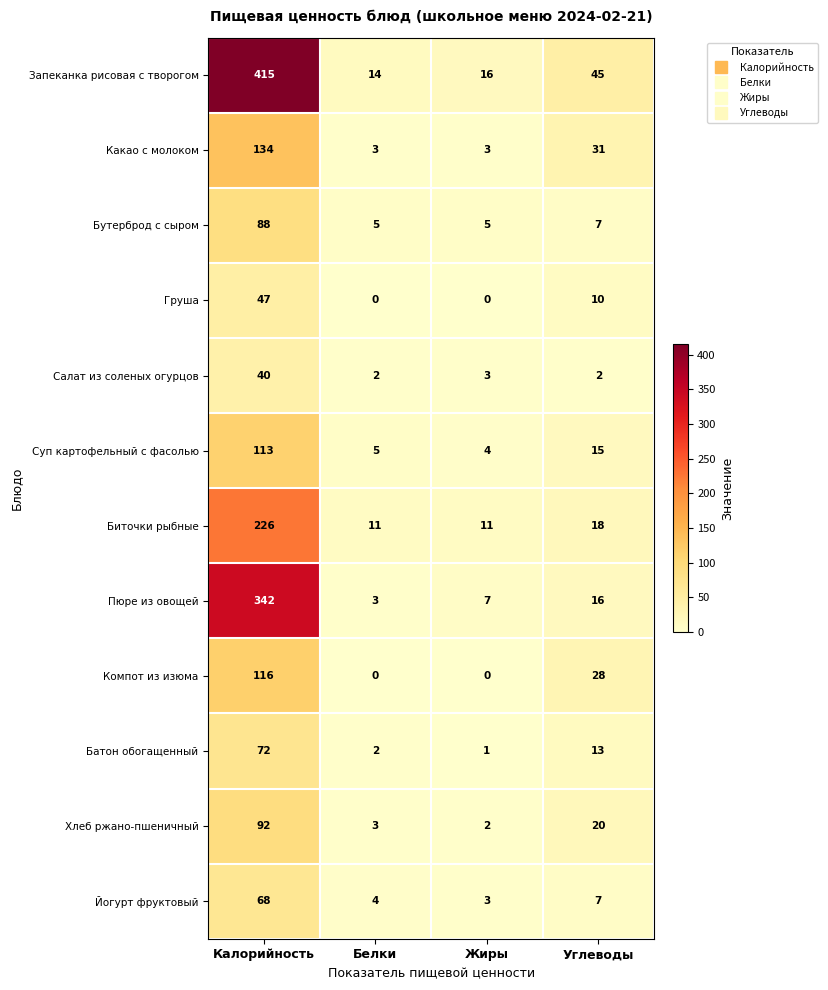

Count the number of categories in the chart.

4